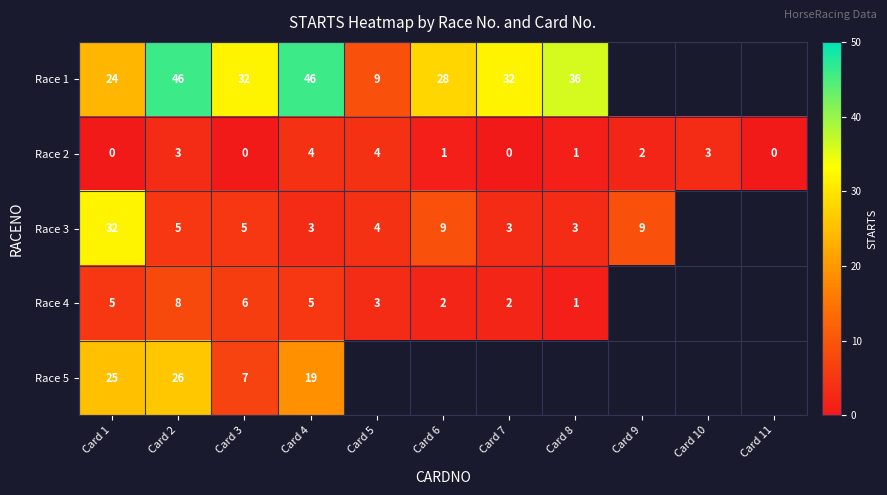

Is it true that Race 1 equals 9 at Card 5?

True